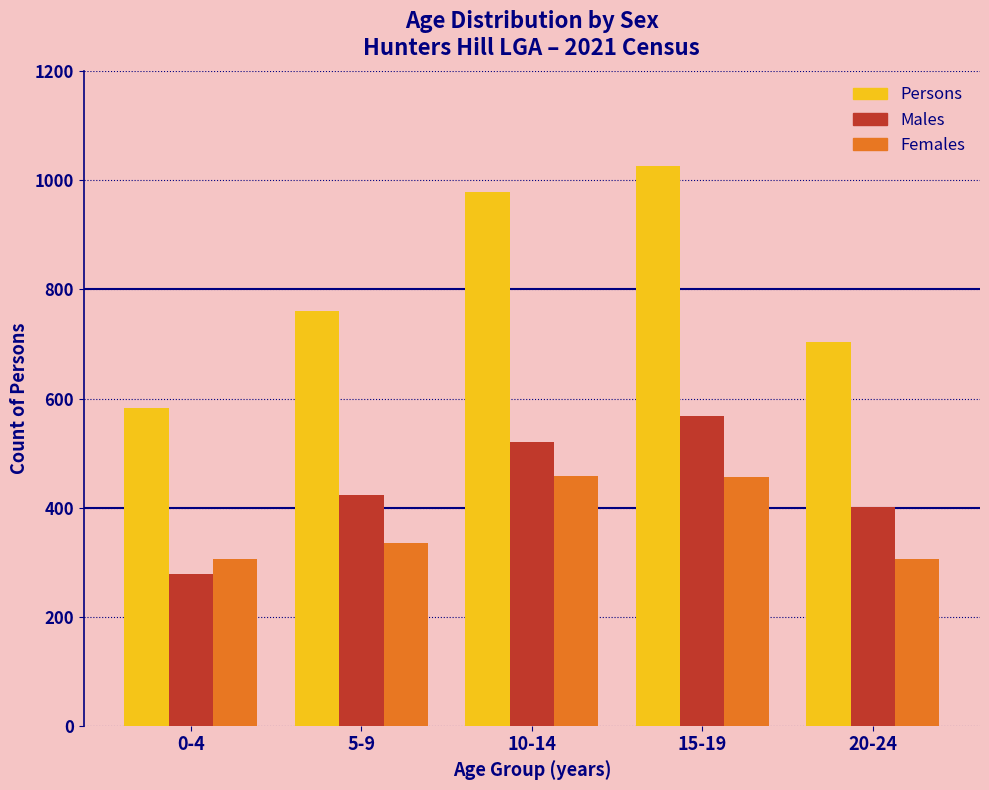

What is the spread (max minus min) of values at 10-14?

520